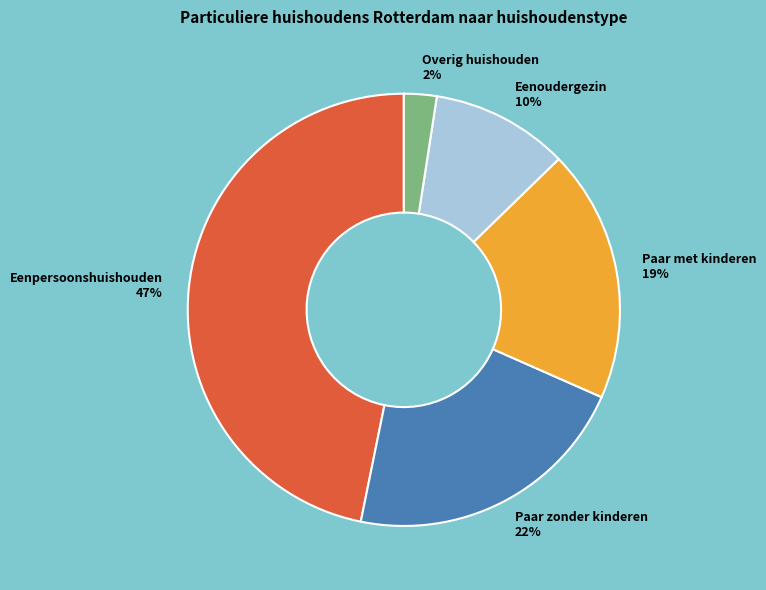

The Paar zonder kinderen slice represents 11% of the pie. True or false?

False